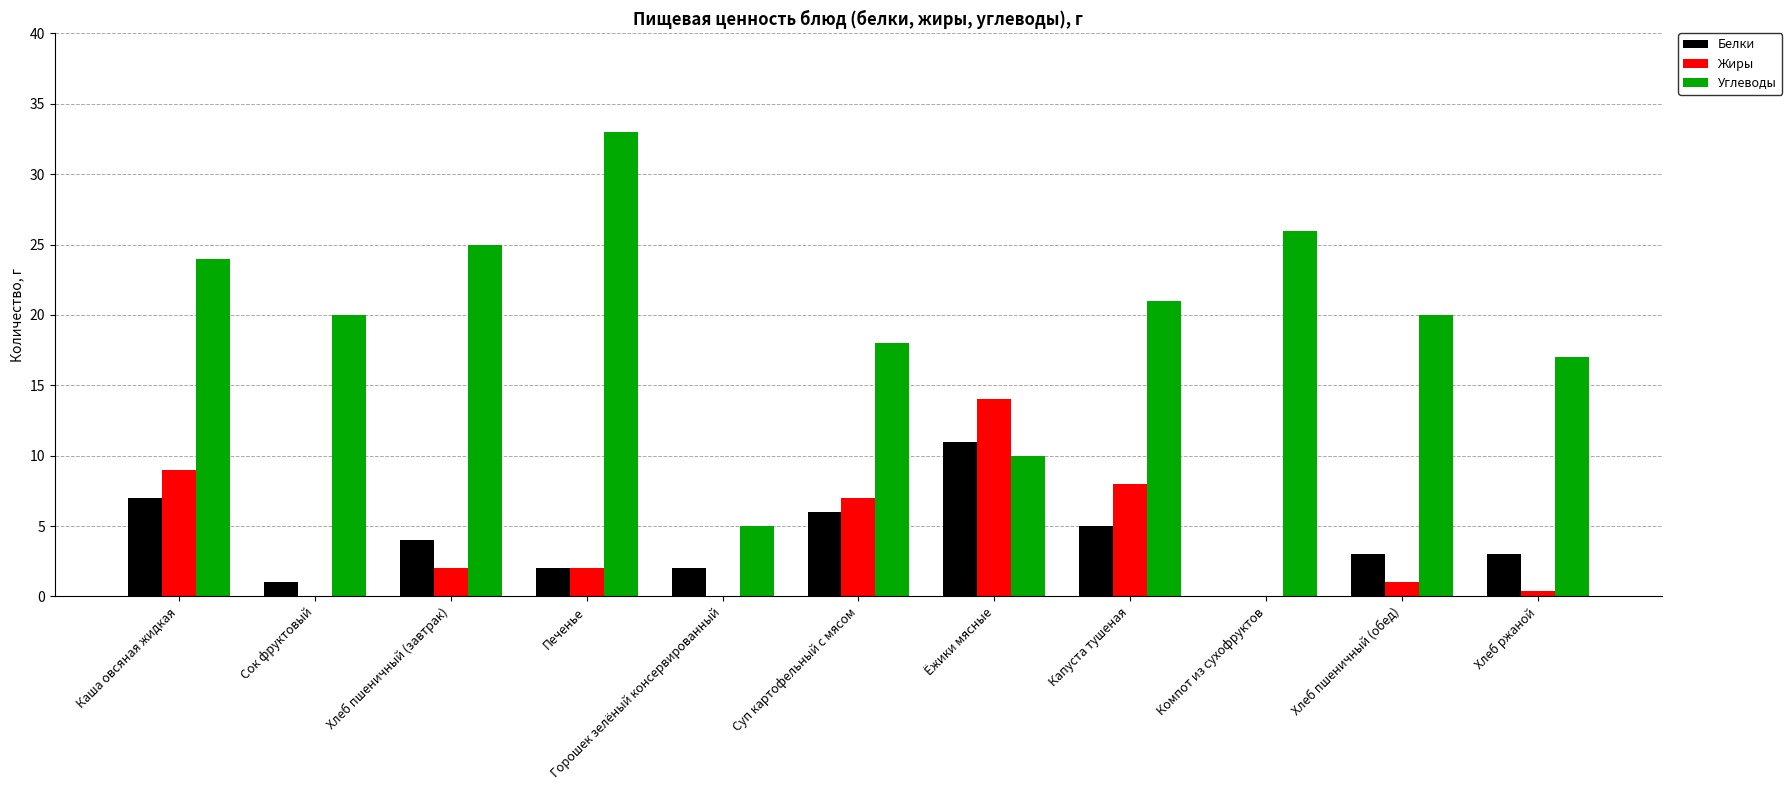

What is the difference between the Жиры values at Горошек зелёный консервированный and Суп картофельный с мясом?

7.0